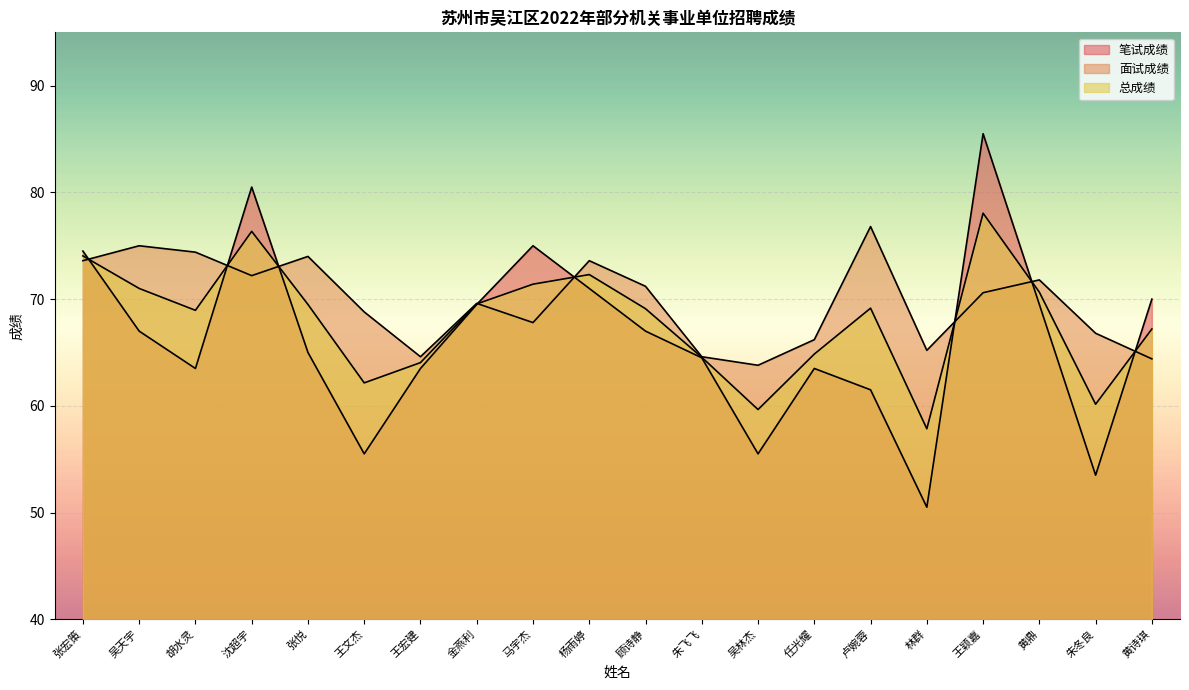

What is the lowest value of the 面试成绩 series?

63.8